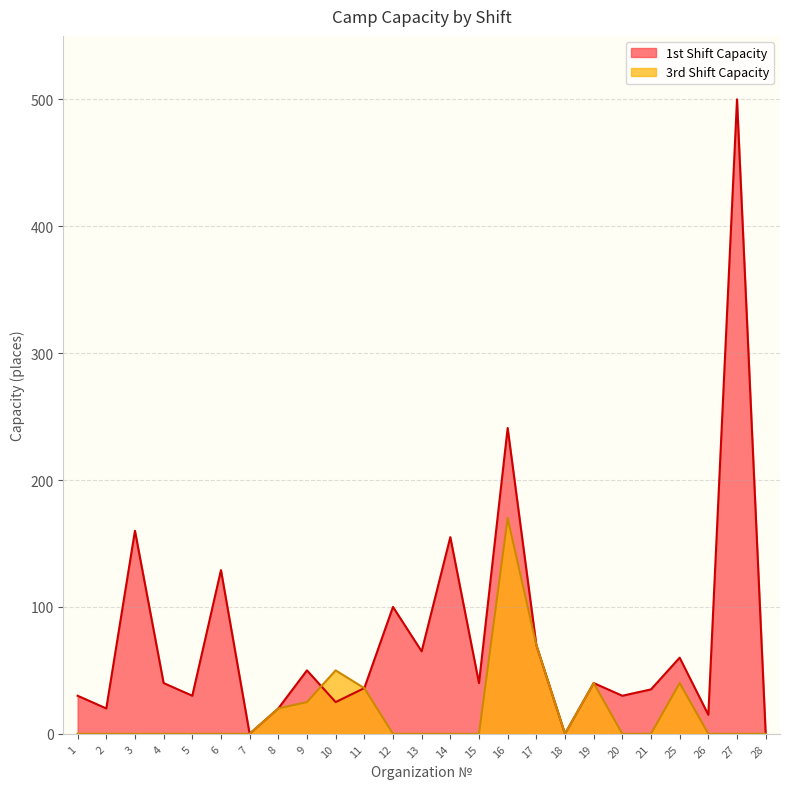

Between which two adjacent categories do 1st Shift Capacity and 3rd Shift Capacity first intersect?

9 and 10